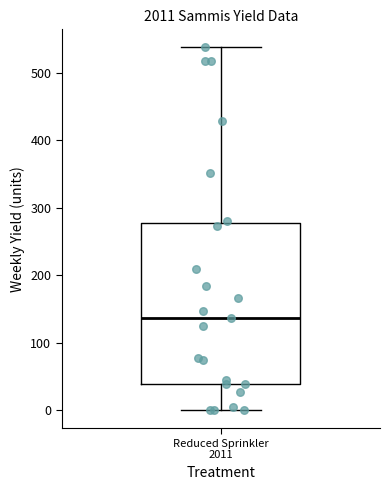

Transcribe this box plot: give where the median line is, the range the box spans, and where the two whiskers end, as read against the y-axis. The values are not printed on the chart, so give them approximately, as read against the axis.

median 140, box 40 to 280, whiskers 0 to 540